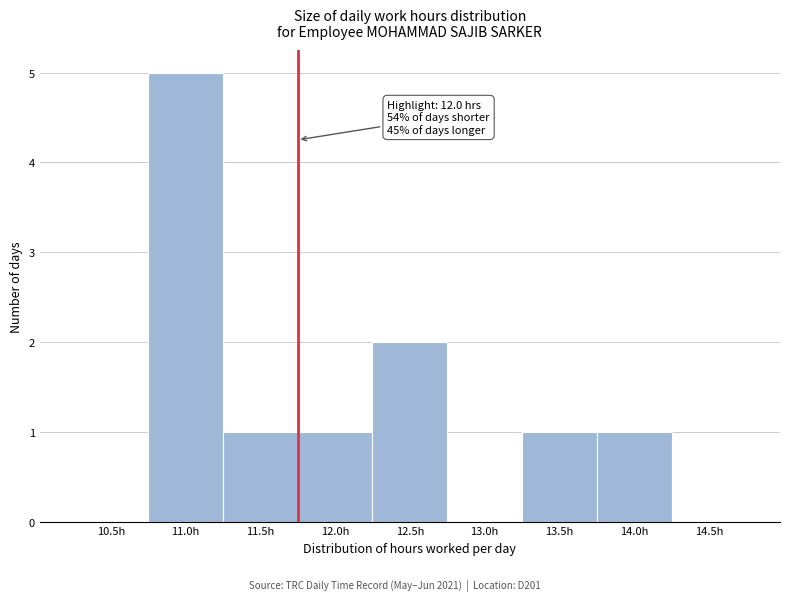

Reading right to left, list all the values displayed in this chart.

14.5h=0	14.0h=1	13.5h=1	13.0h=0	12.5h=2	12.0h=1	11.5h=1	11.0h=5	10.5h=0